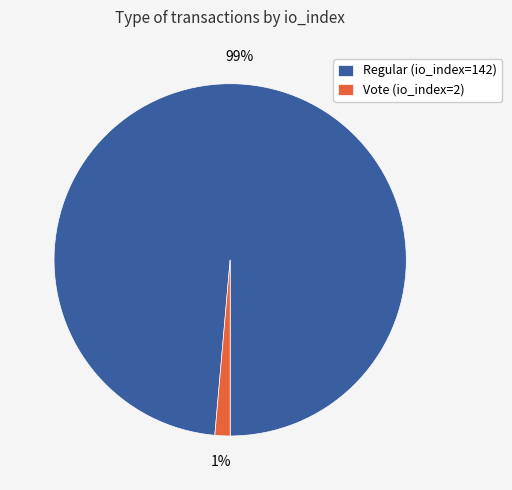

How many segments does this pie chart have?

2